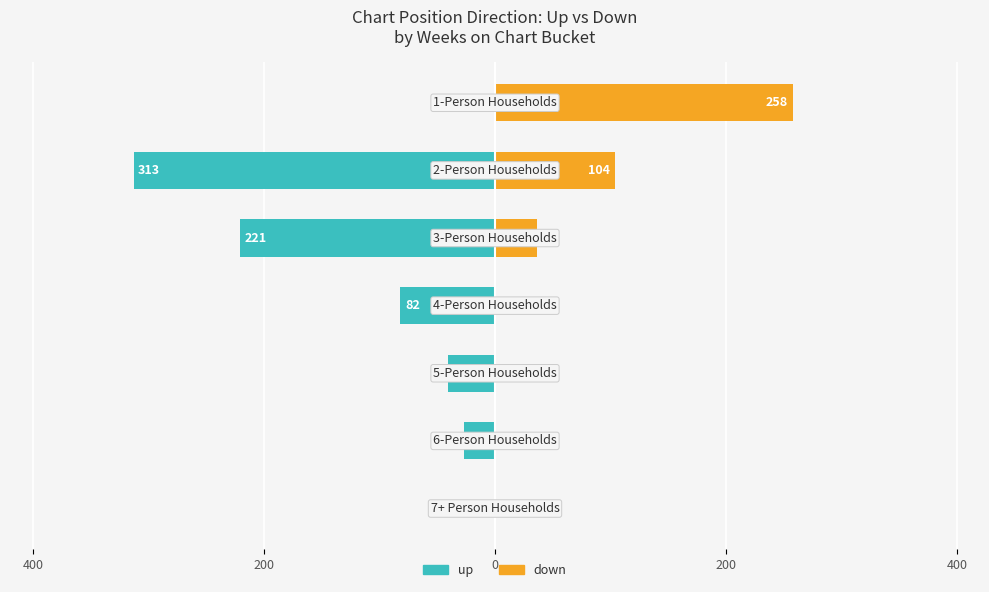

Rank the series at 0 from highest to lowest value.

down, up